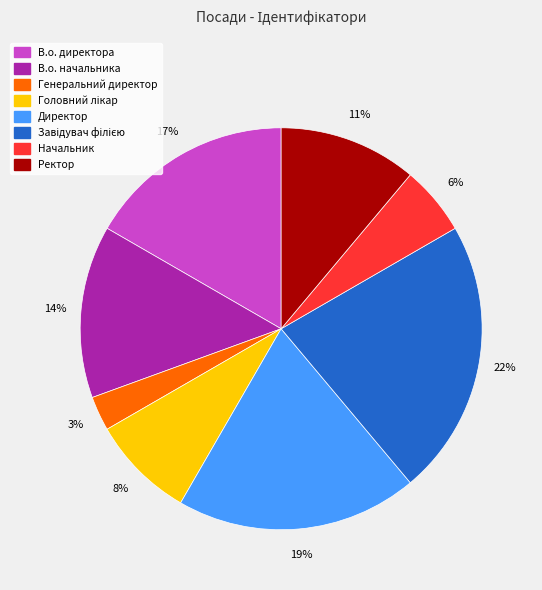

Do Начальник and В.о. директора together represent more than half of the pie?

No